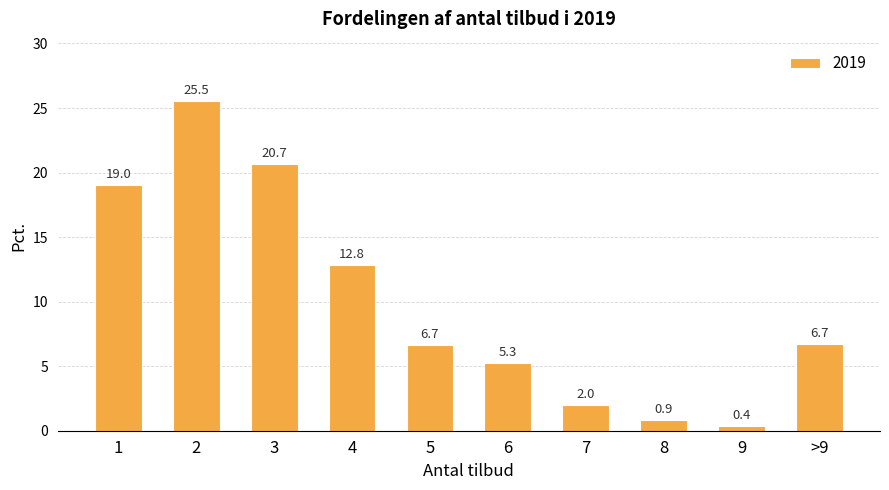

What is the minimum value shown in the chart?

0.4